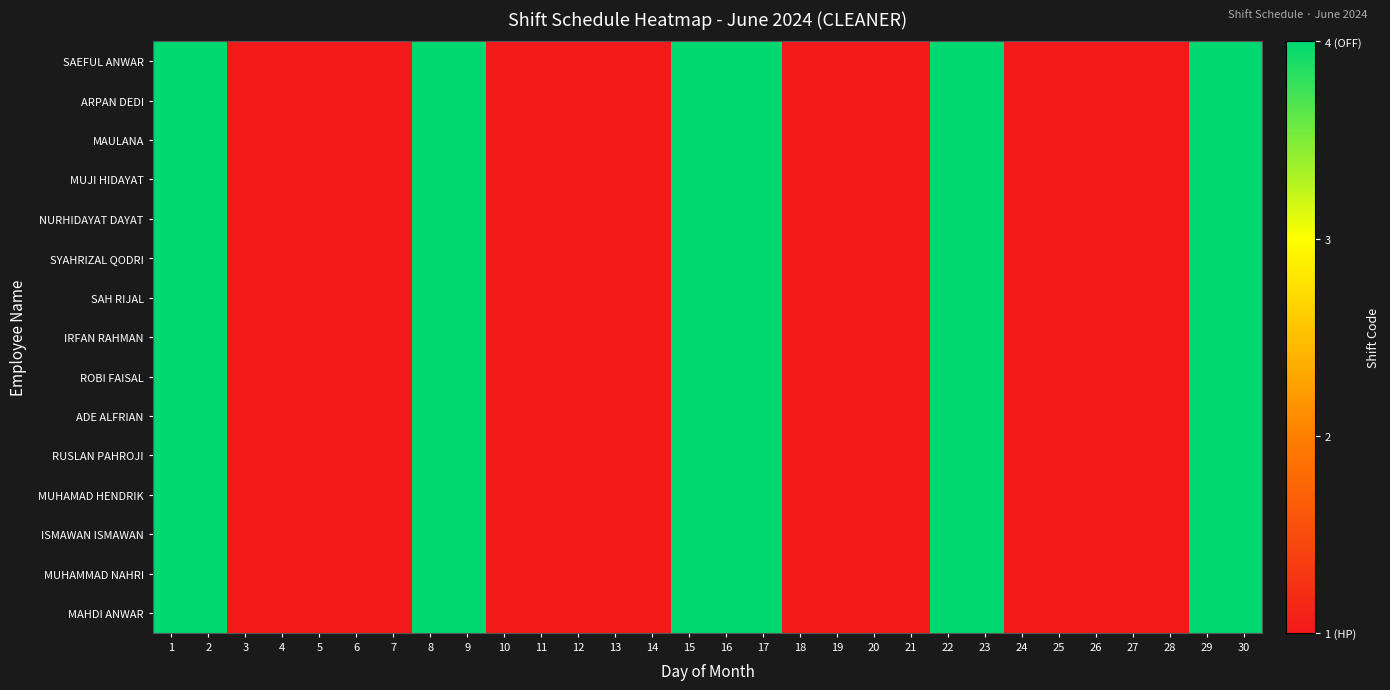

Which series has the largest range (max minus min)?

SAEFUL ANWAR